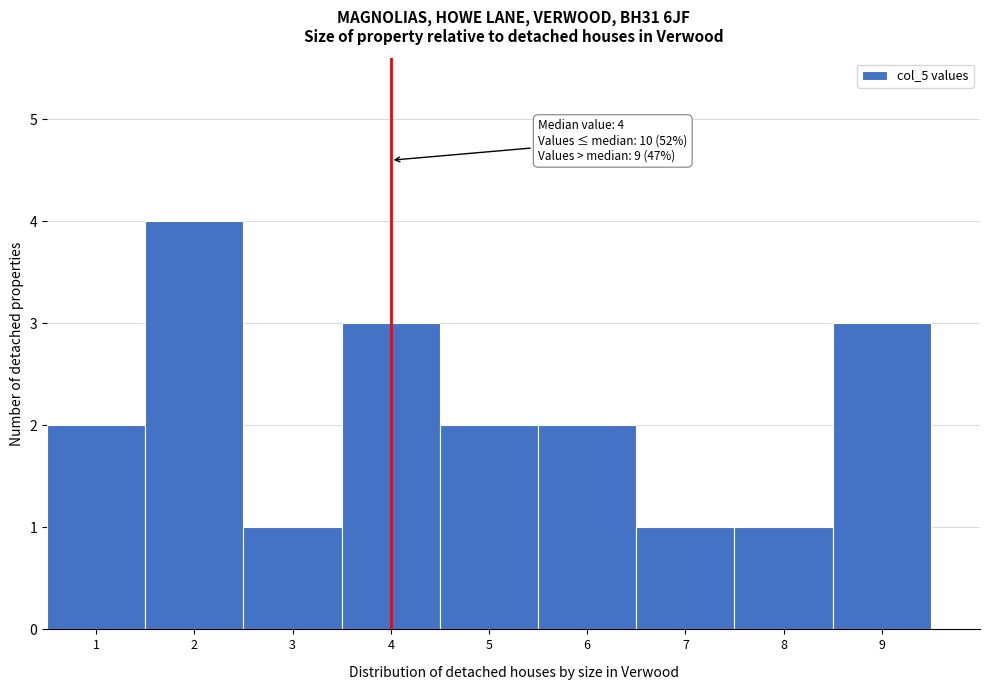

Over which range of the x-axis is the bar tallest?

1.5 to 2.5